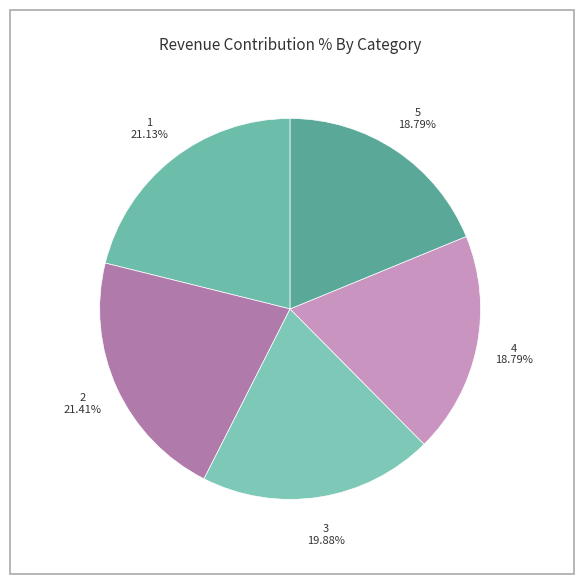

What percentage is the 2 slice, to the nearest percent?

21%